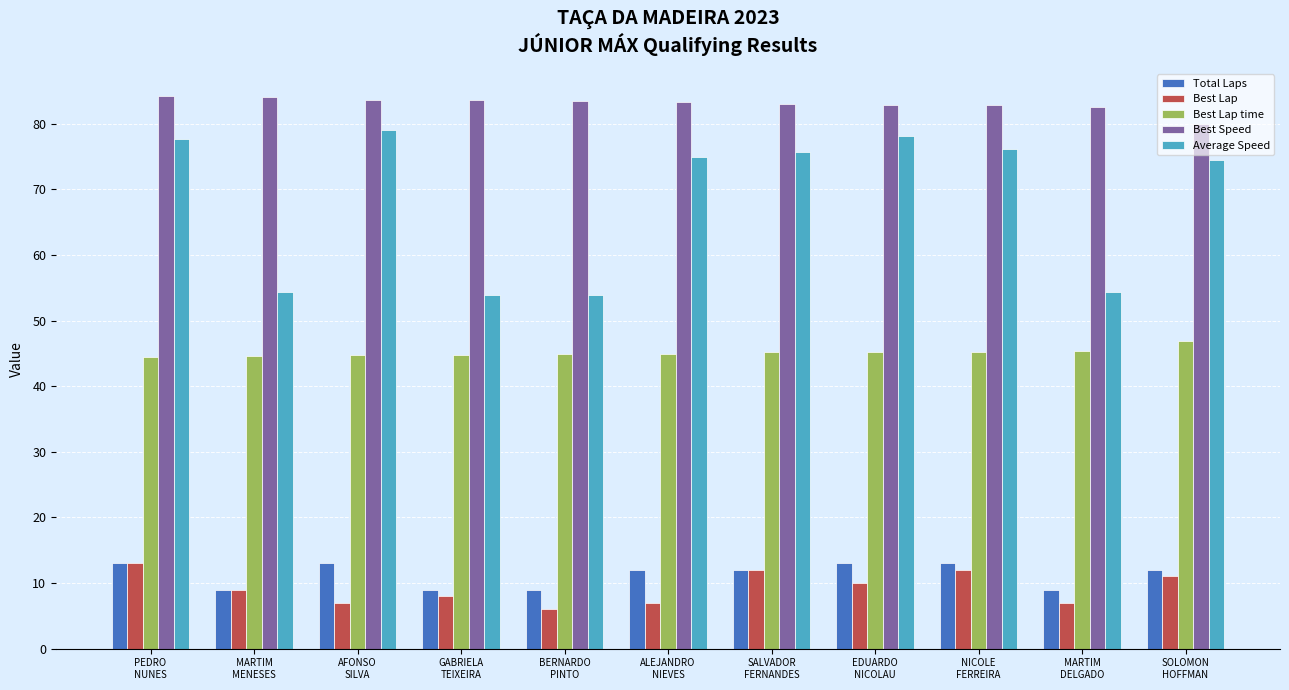

Which series has the largest total across all categories?

Best Speed